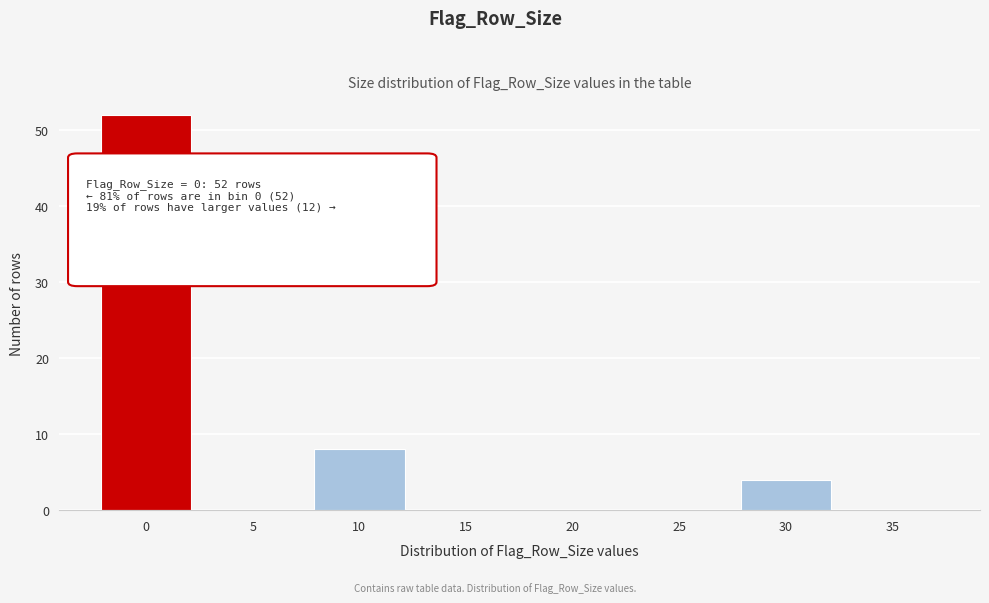

Reading right to left, extract all data points from this chart.

35=0	30=4	25=0	20=0	15=0	10=8	5=0	0=52